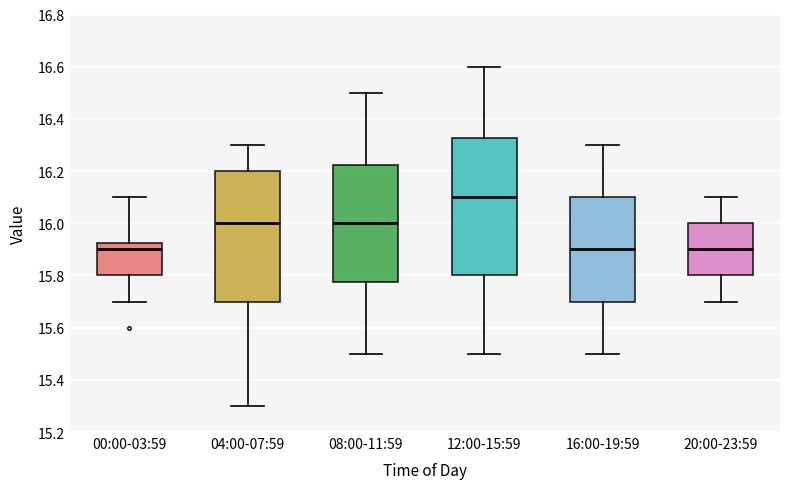

Comparing the boxes themselves (not the whiskers), which one is the tallest?

12:00-15:59